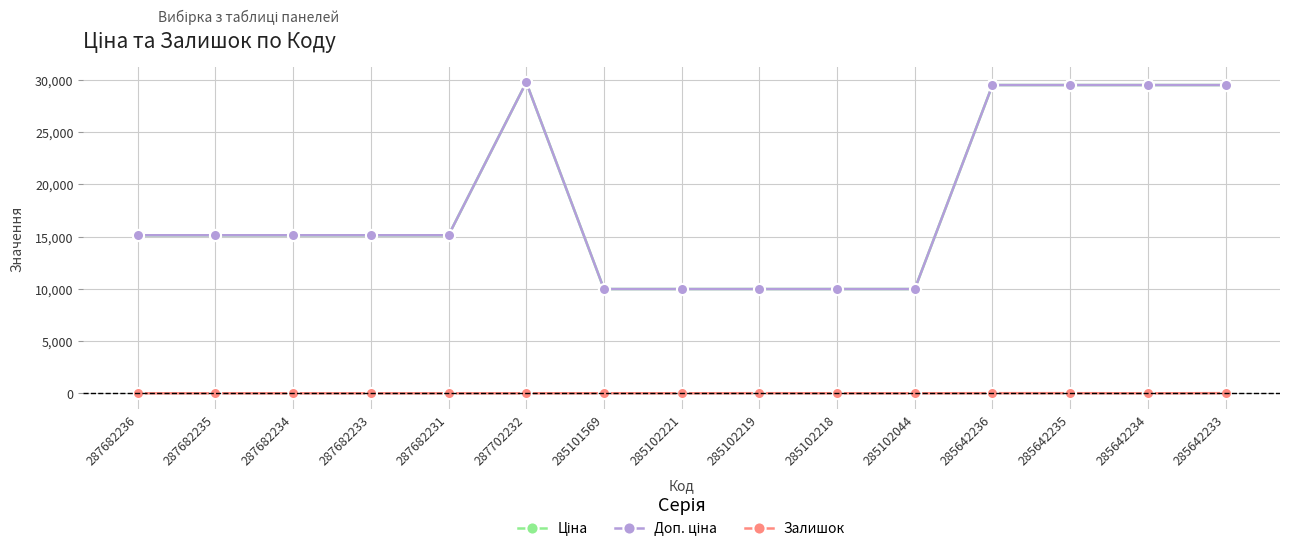

Does the chart have visible grid lines?

Yes